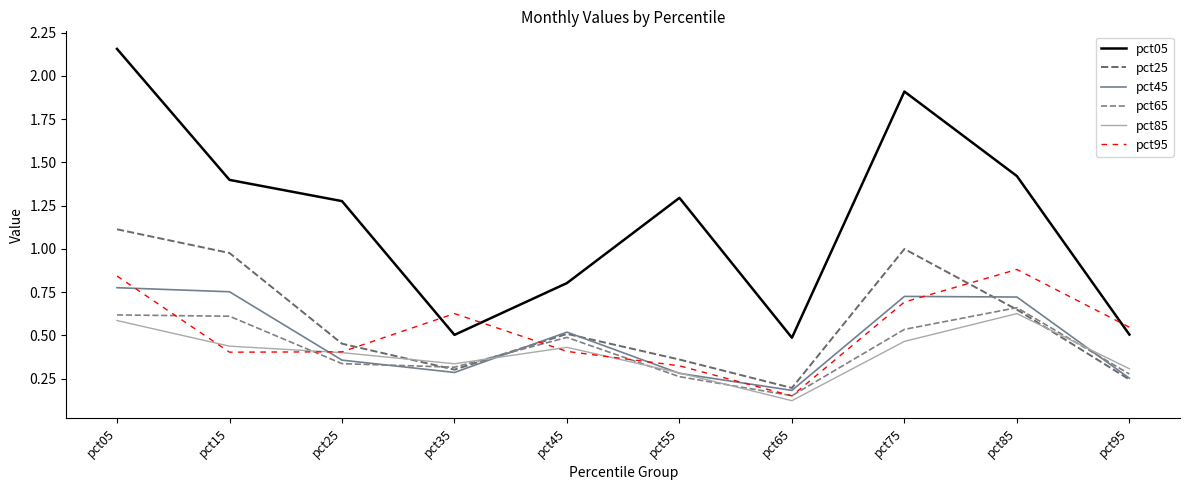

What is the difference between the pct65 values at pct05 and pct45?

0.1